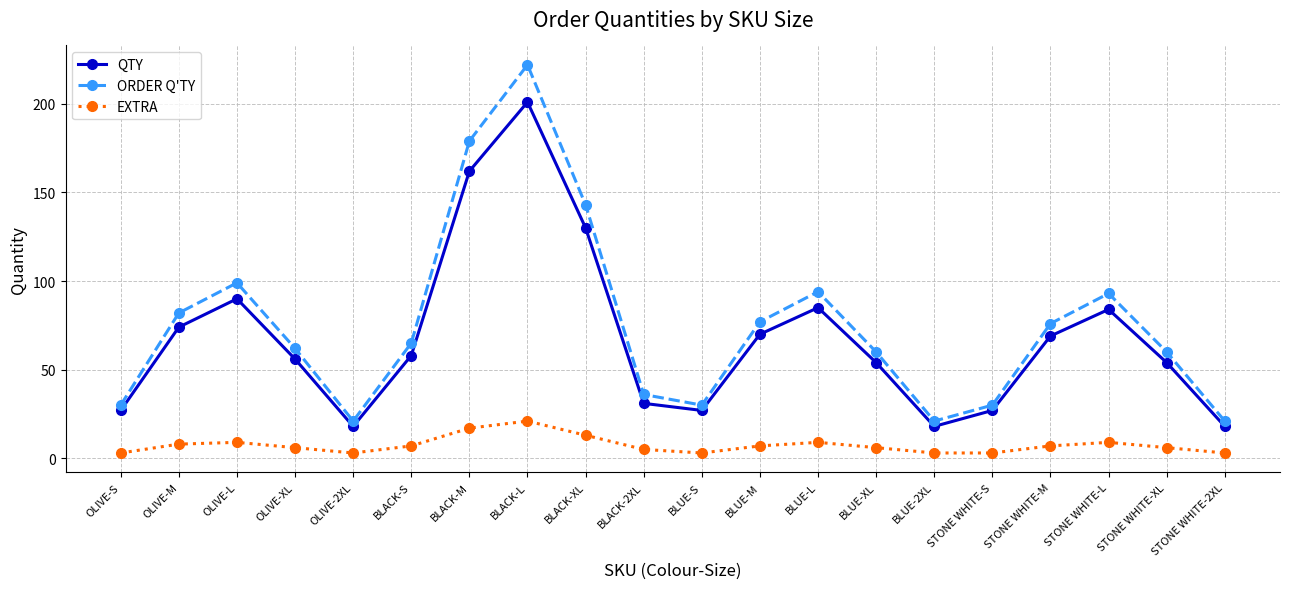

What are all the series names shown in the legend?

QTY, ORDER Q'TY, EXTRA